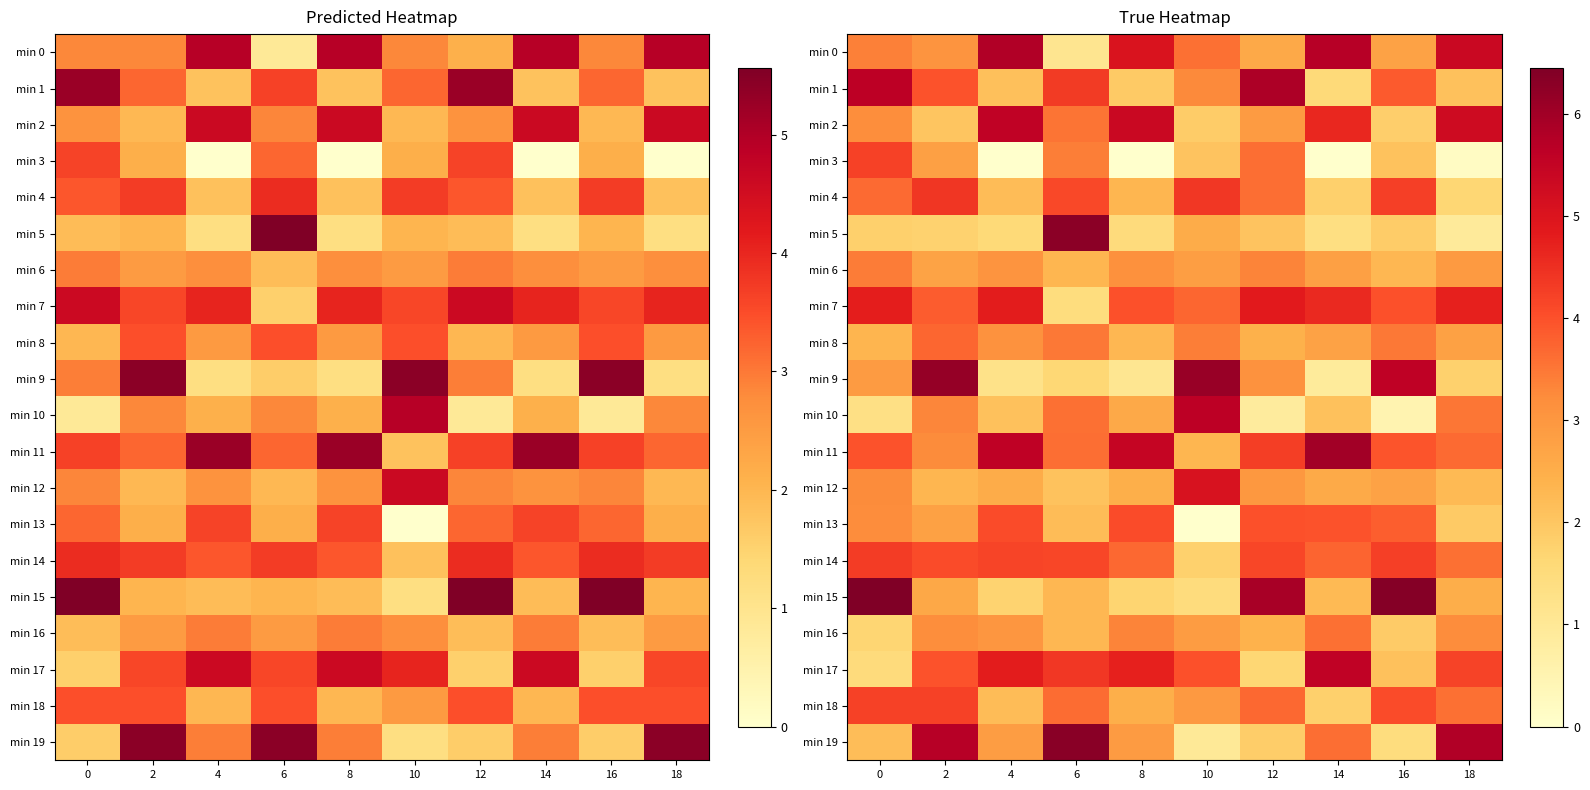

How many data points in min 9 are less than 2?

5